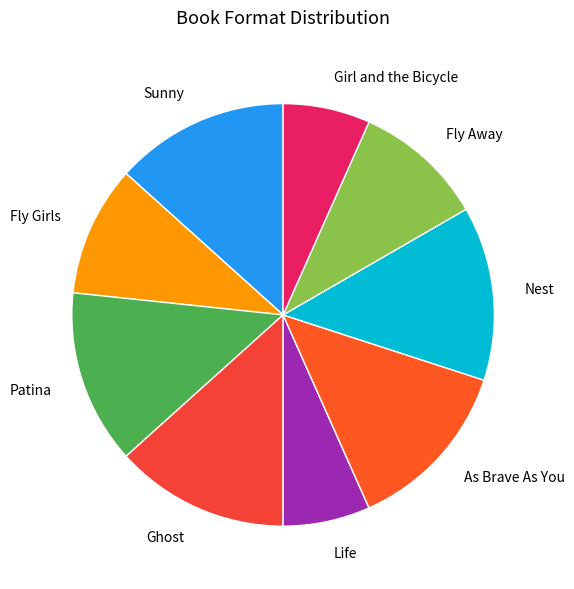

Does Ghost account for over 50% of the chart?

No